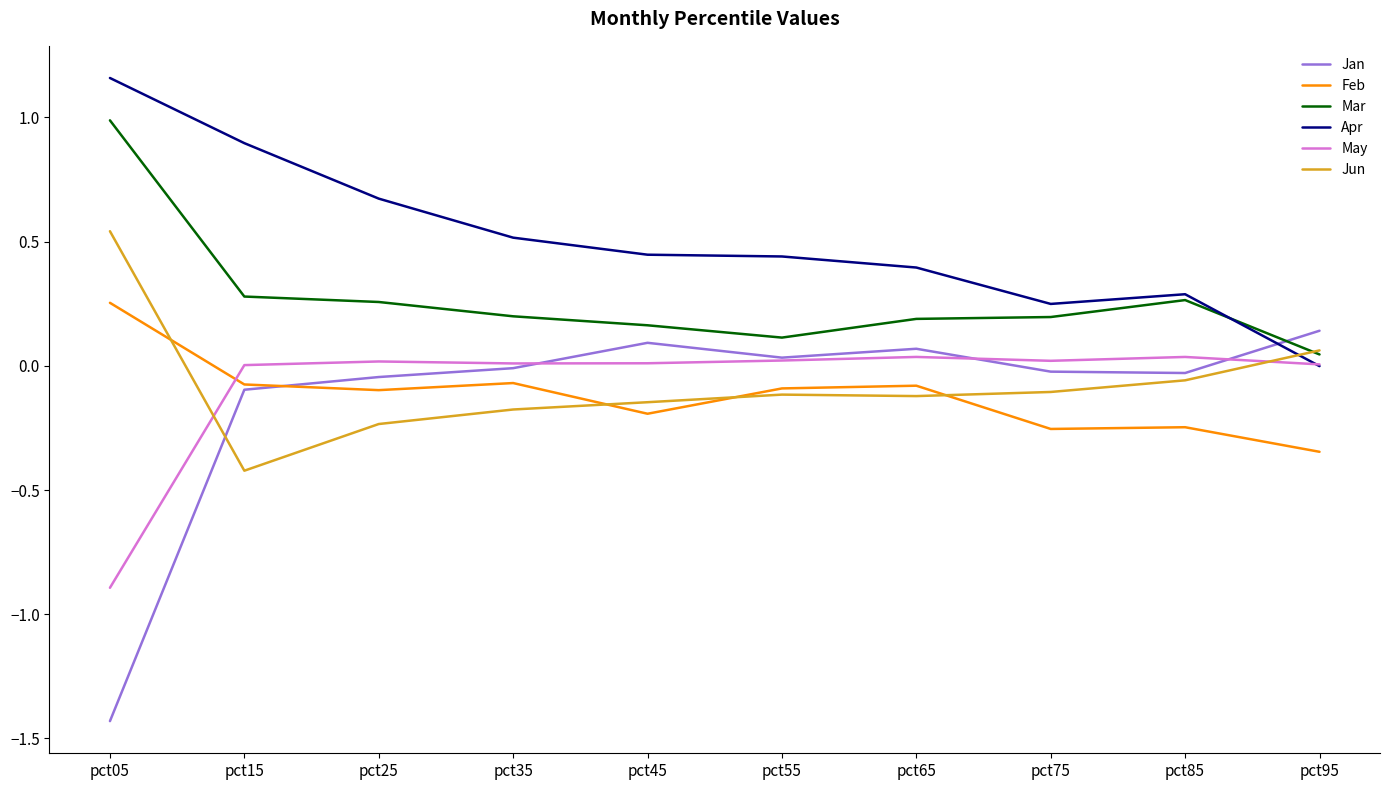

List the series in order of their peak value, lowest first.

May, Jan, Feb, Jun, Mar, Apr